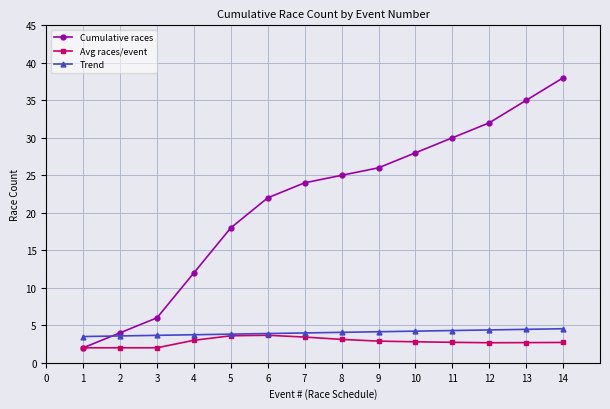

What is the value of the Cumulative races point at the 12th from the left?

32.0